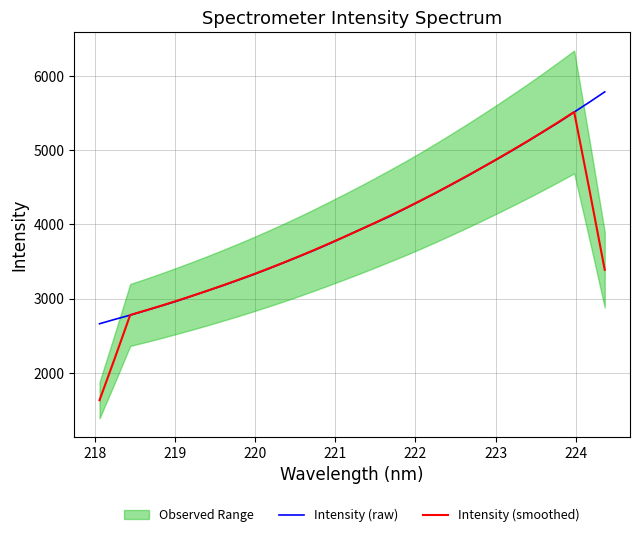

How many data points does each series have?

34